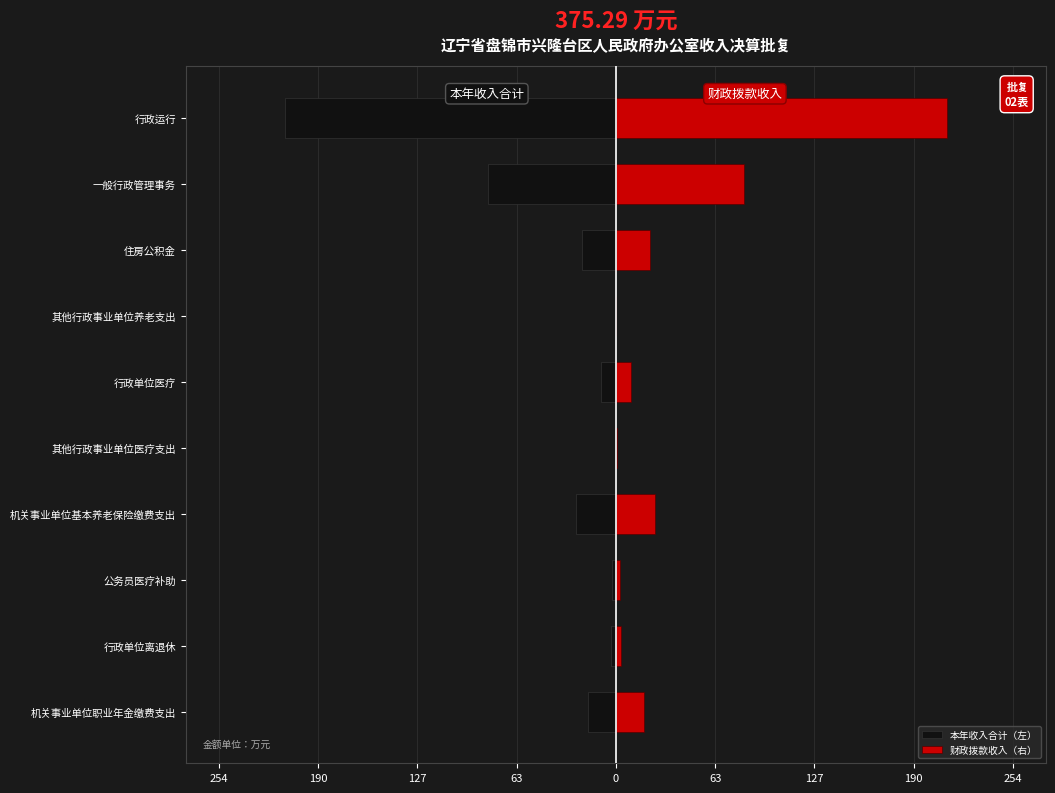

How many values in the 财政拨款收入（右） series are below 18?

5